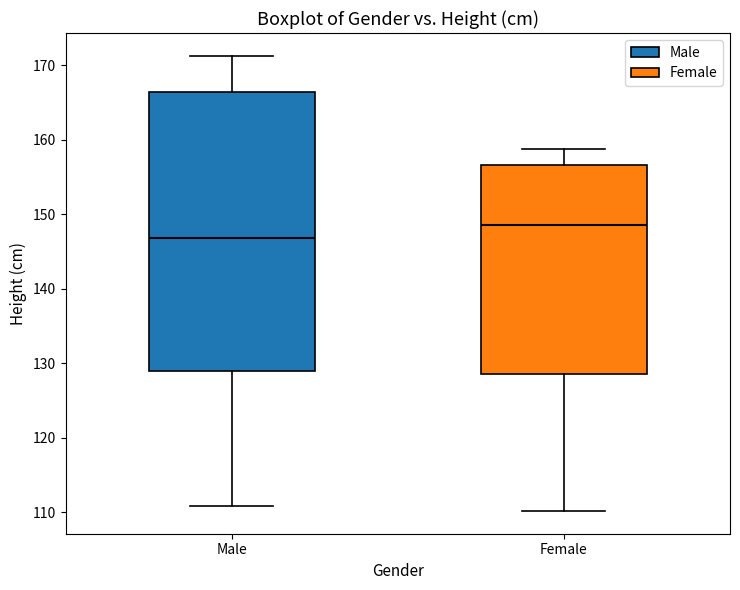

Reading left to right, transcribe this box plot: for each box, give where its median line is, the range the box spans, and where its two whiskers end, as read against the y-axis. The values are not printed on the chart, so give them approximately, as read against the axis.

Male: median 147, box 129 to 166, whiskers 111 to 171
Female: median 149, box 129 to 157, whiskers 110 to 159